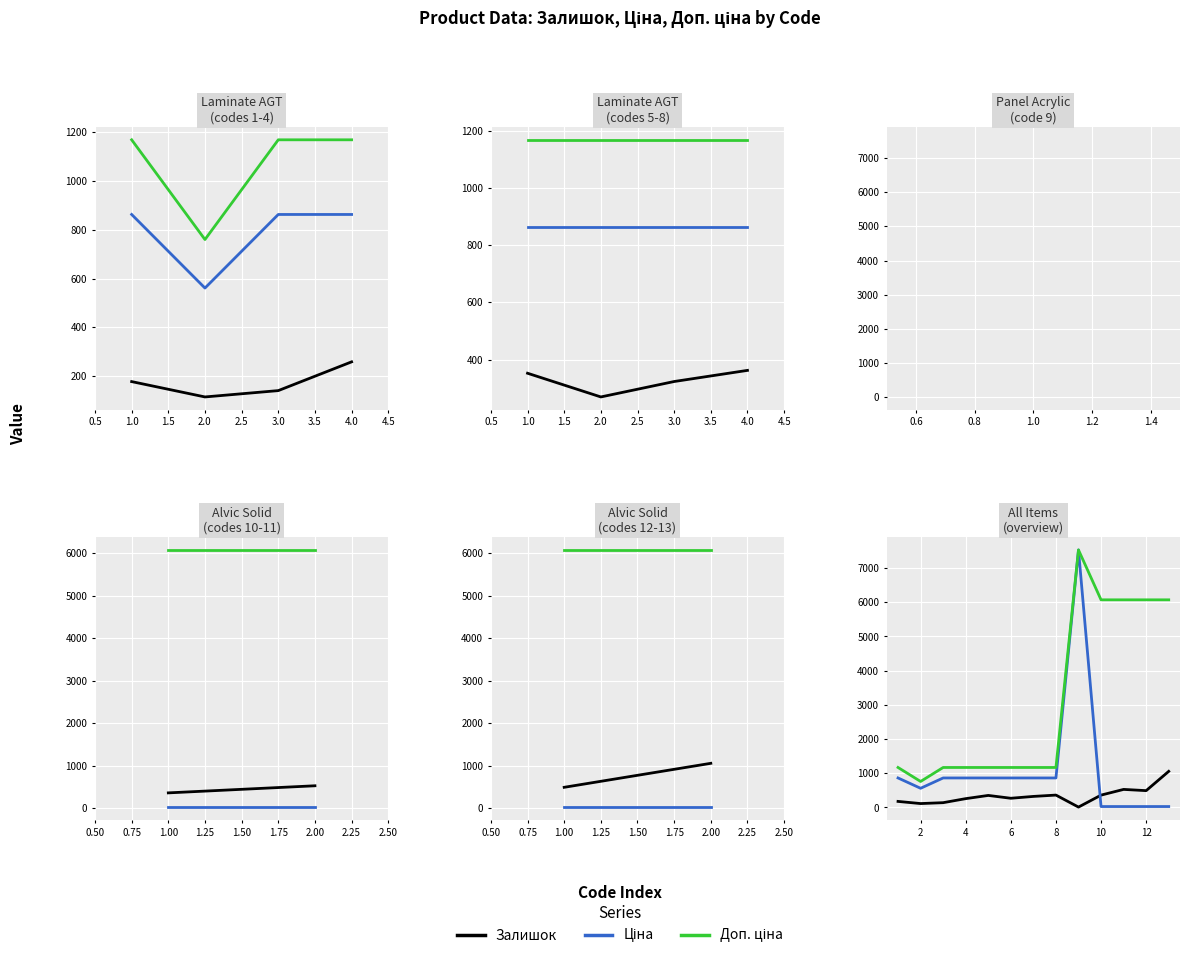

List the series in order of their peak value, lowest first.

Залишок, Ціна, Доп. ціна